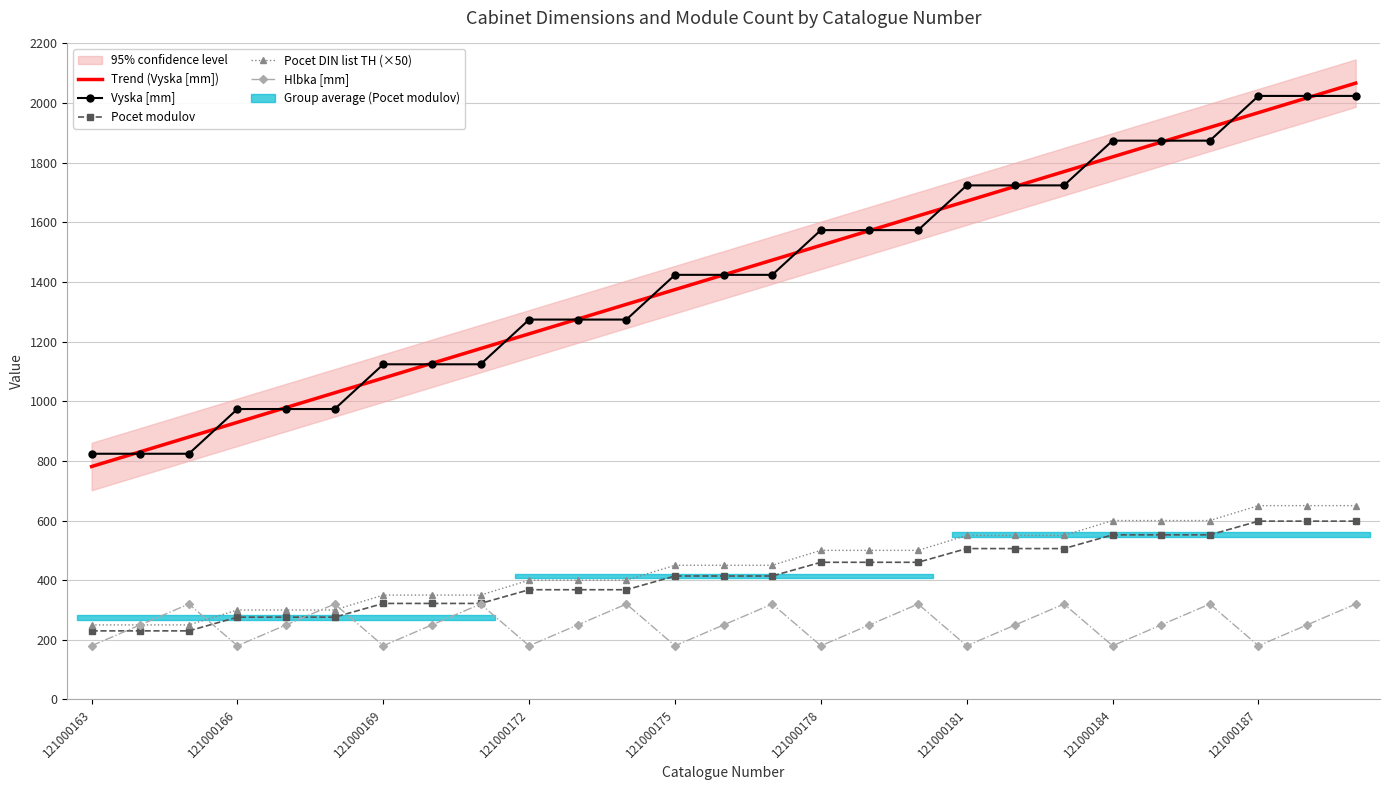

What is the difference between the second highest and second lowest values in the Pocet modulov series?

368.0